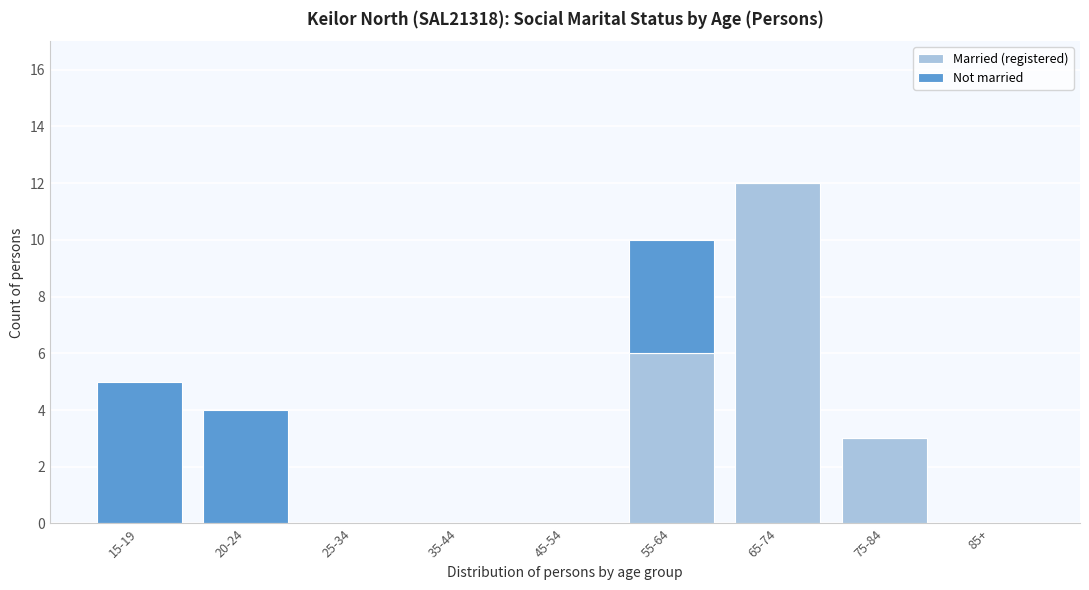

Reading left to right, what are the values for Married (registered)?

15-19=0	20-24=0	25-34=0	35-44=0	45-54=0	55-64=6	65-74=12	75-84=3	85+=0